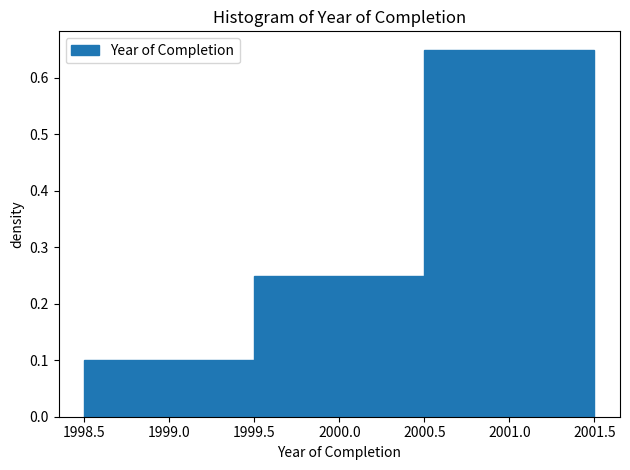

What is the height of the bar covering 2000.5 to 2001.5 on the x-axis? The values are not printed on the chart, so give them approximately, as read against the axis.

0.65